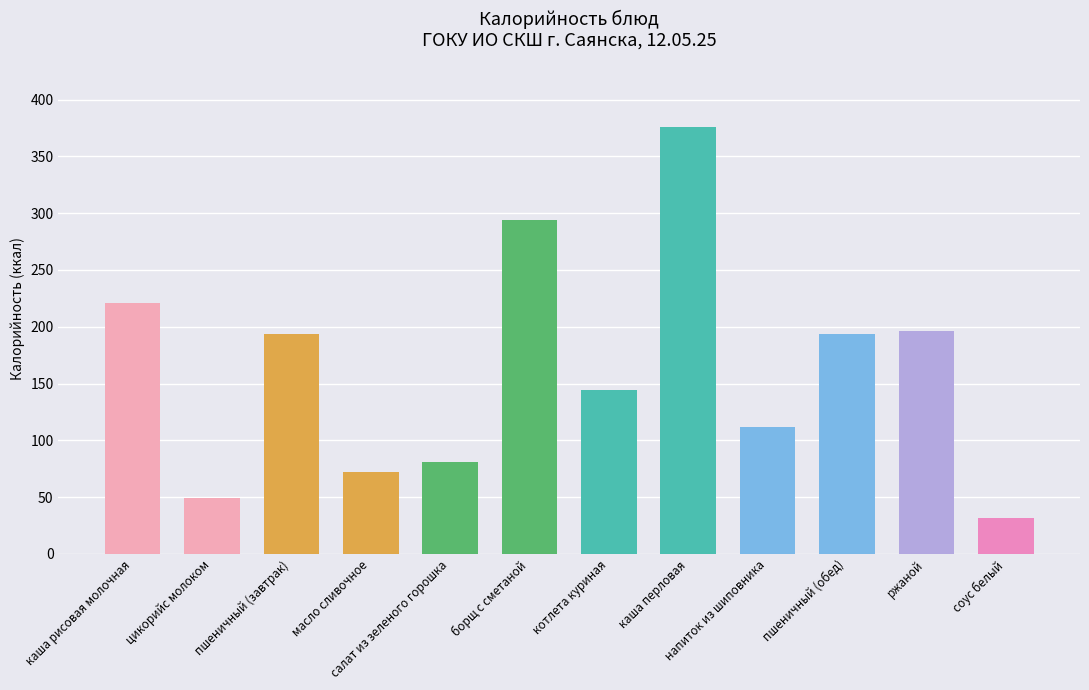

Count the number of categories in the chart.

12